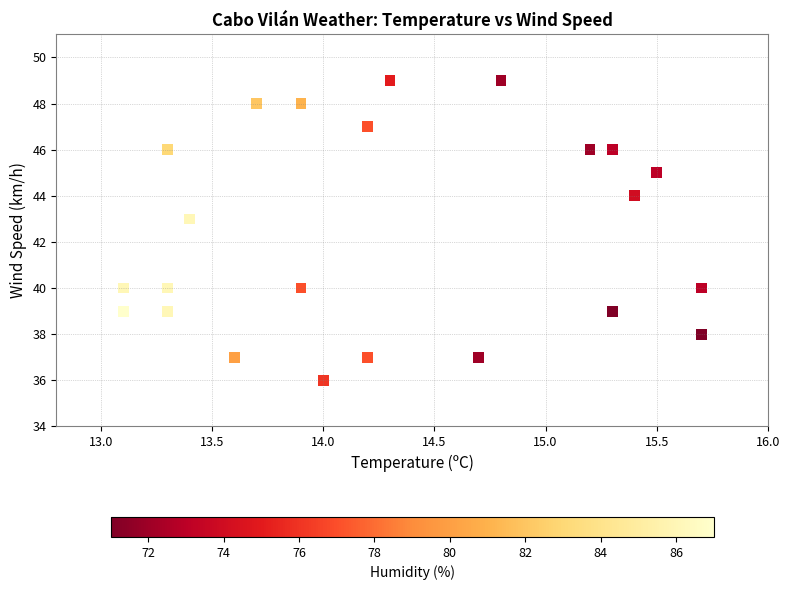

What Y value in the scatter plot is closest to 42?

43